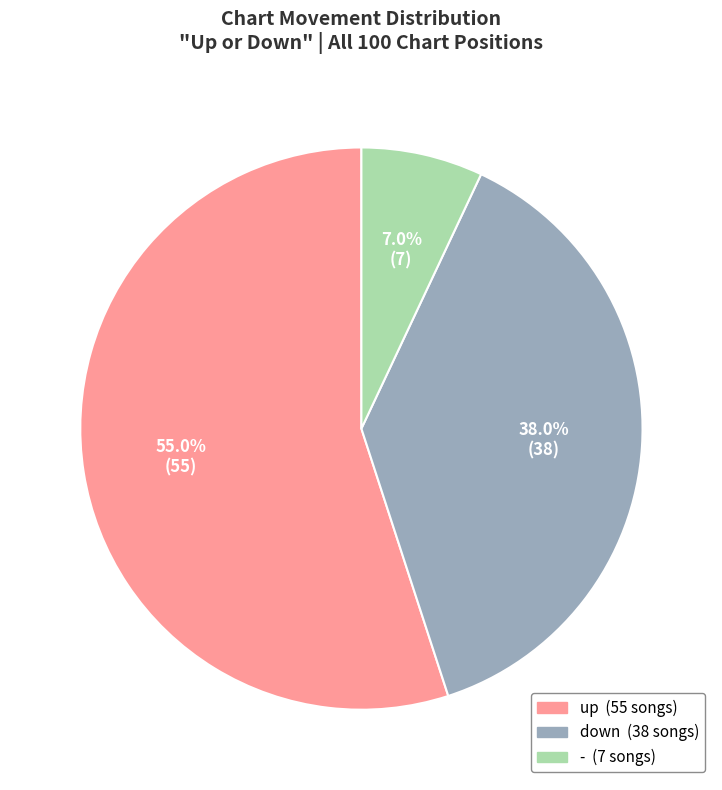

To the nearest percent, what percentage of the pie is up?

55%